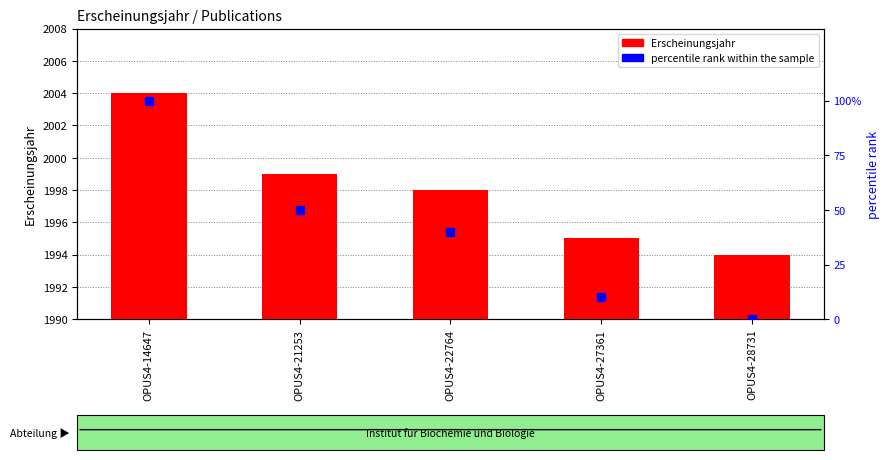

What is the total value across all series at OPUS4-27361?

2005